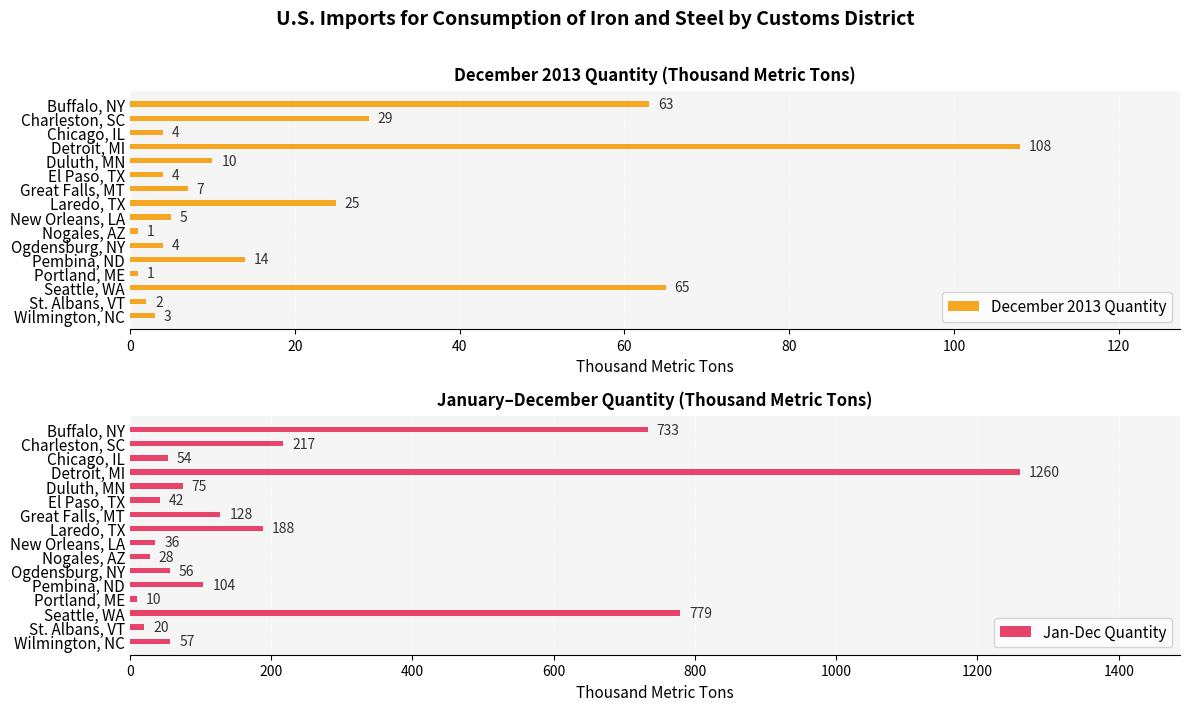

What is the value of the Jan-Dec Quantity bar at the 14th from the left?

779